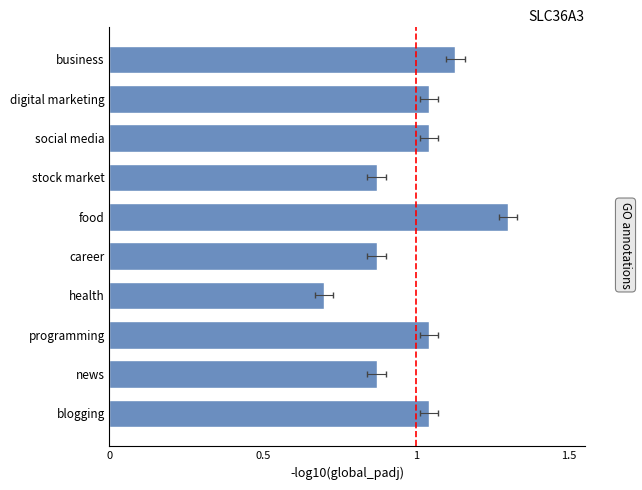

What is the sum of all values?

9.9